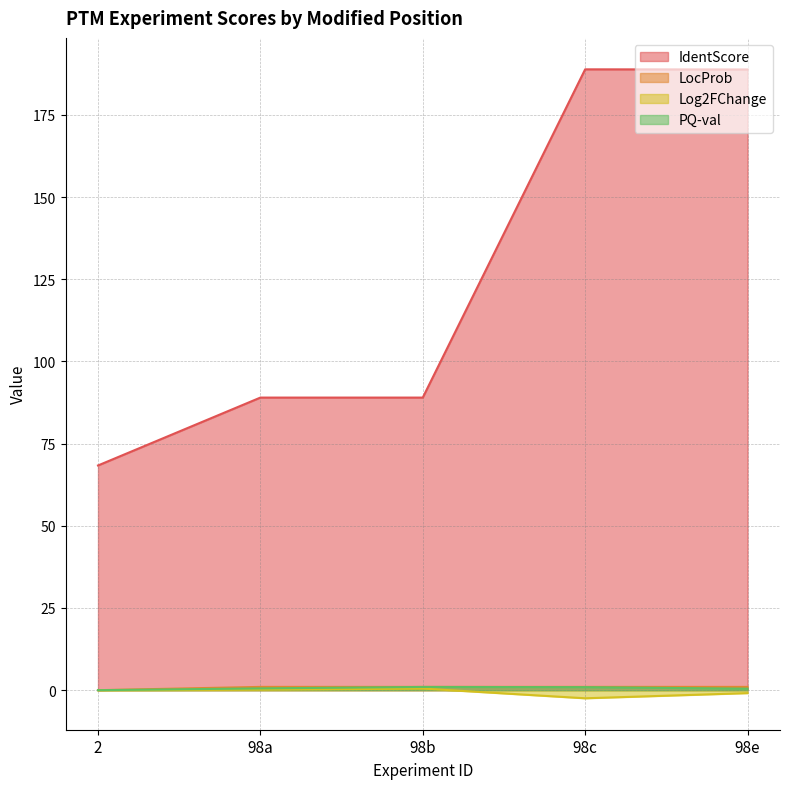

Which category has the highest value across all series?

98c